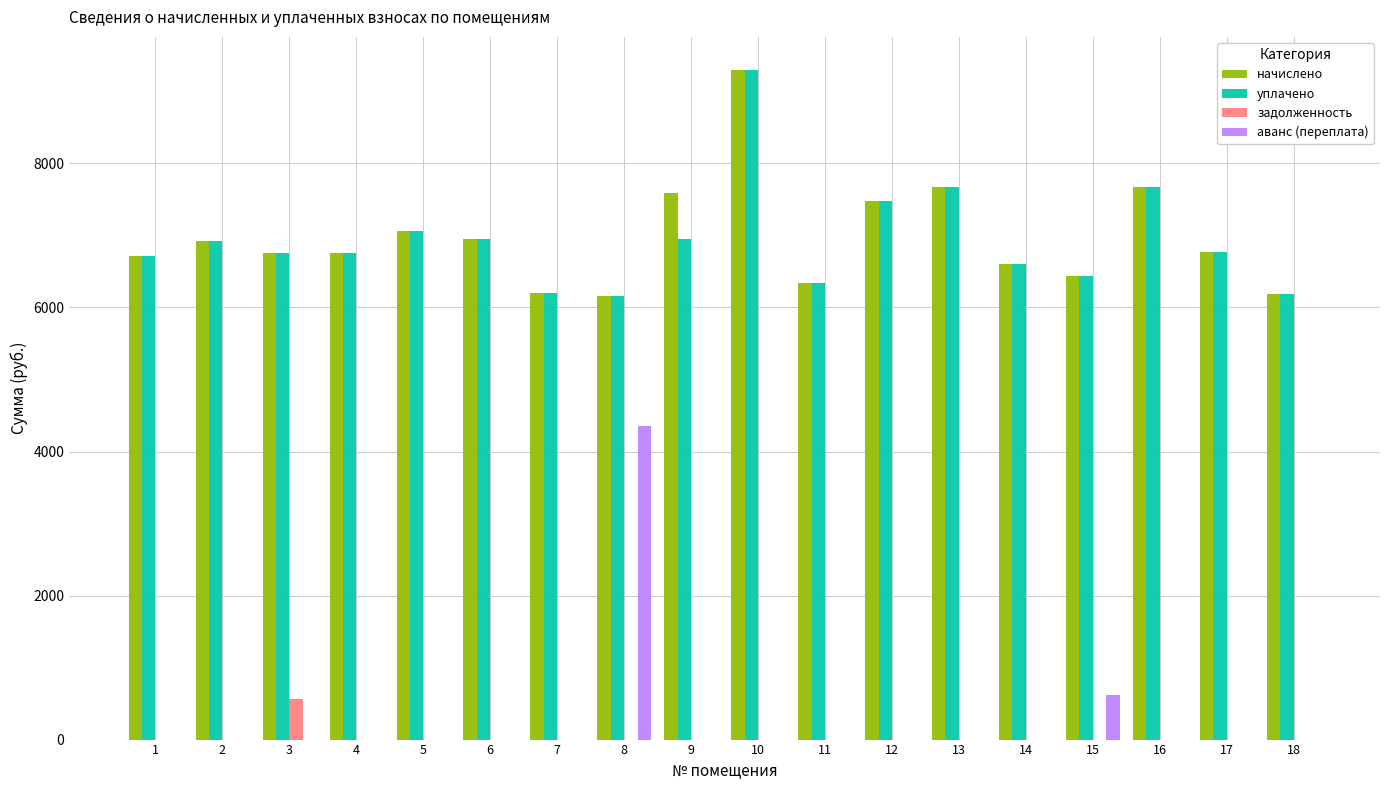

Does the chart contain stacked bars?

No